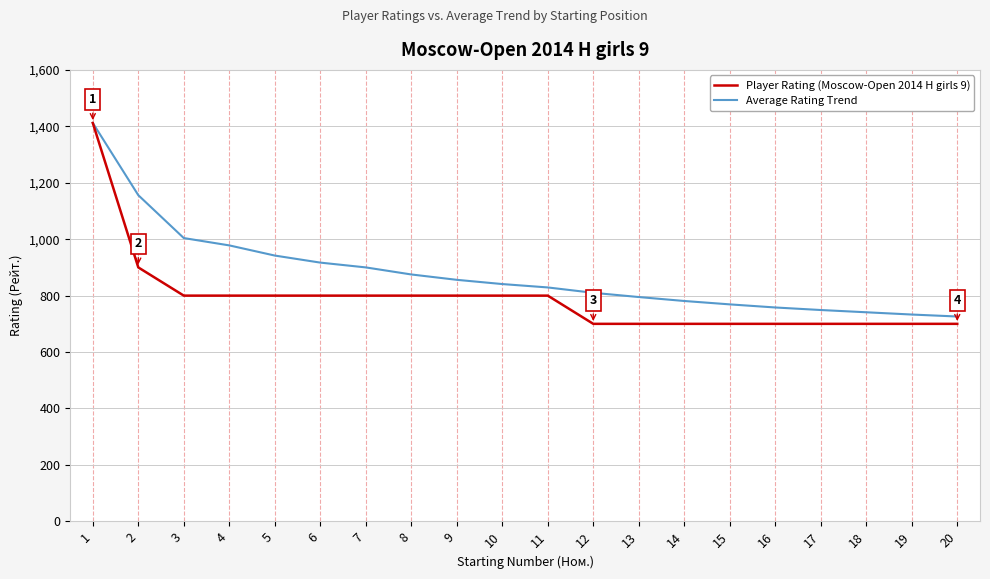

Rank the series at 14 from lowest to highest value.

Player Rating (Moscow-Open 2014 H girls 9), Average Rating Trend